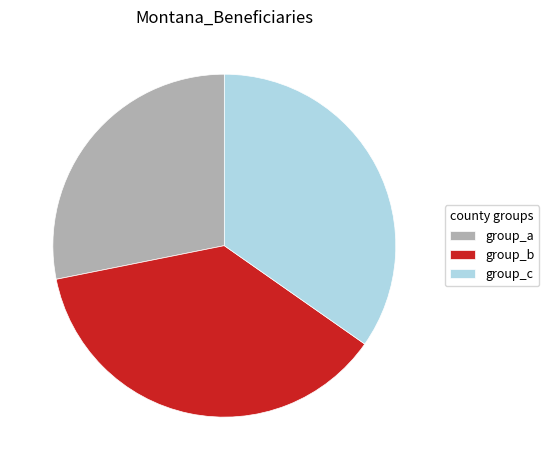

Does group_c represent more than half of the total?

No